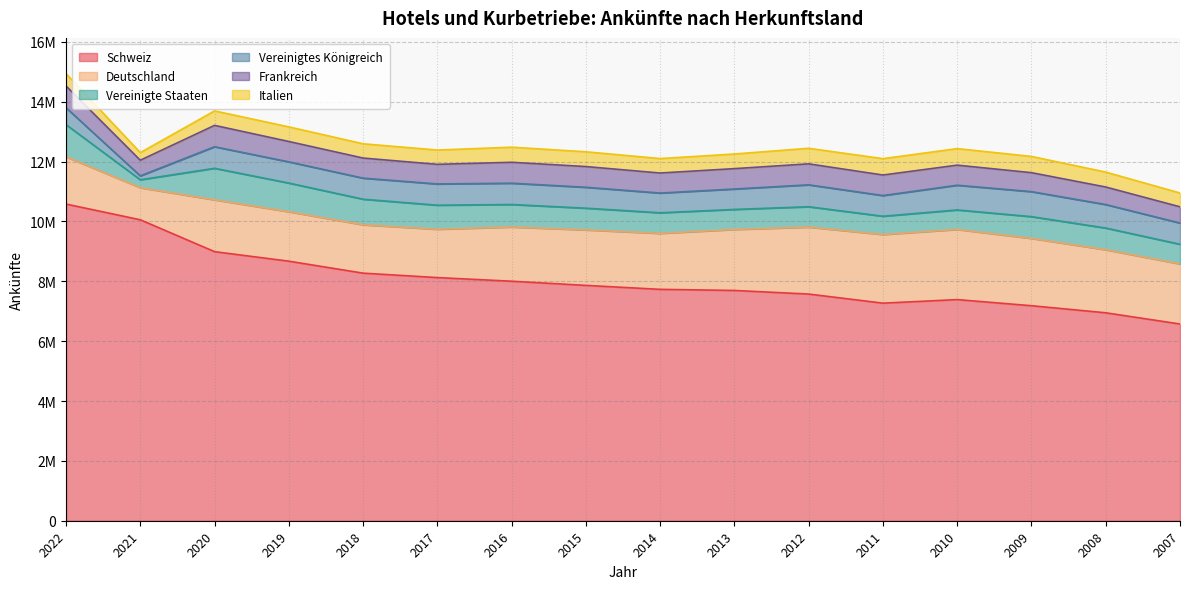

The Schweiz series shows 2169149 at 2013. True or false?

False